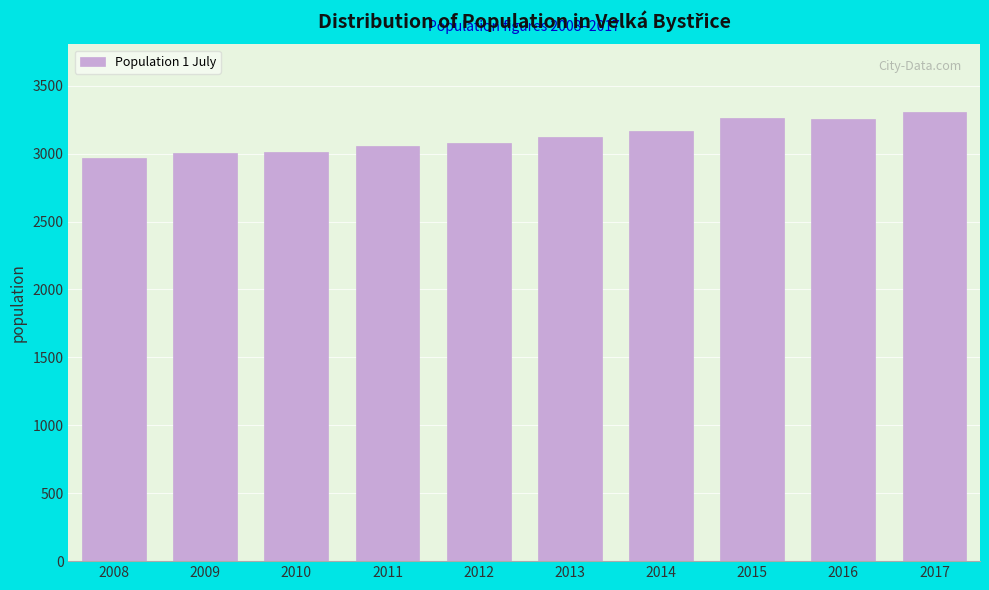

The chart shows a value of 1893 at 2011. True or false?

False